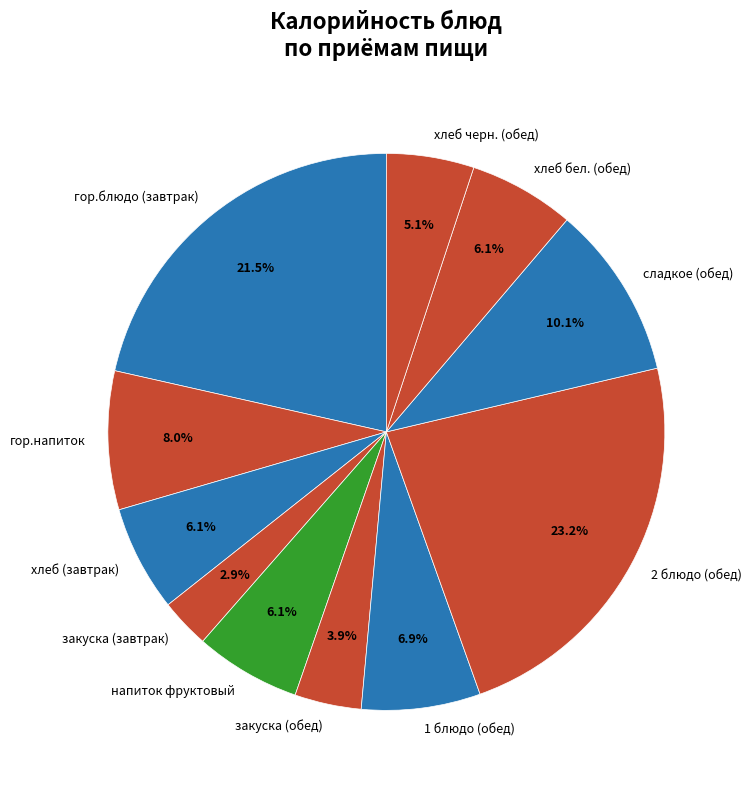

Do 1 блюдо (обед) and хлеб (завтрак) together represent more than half of the pie?

No